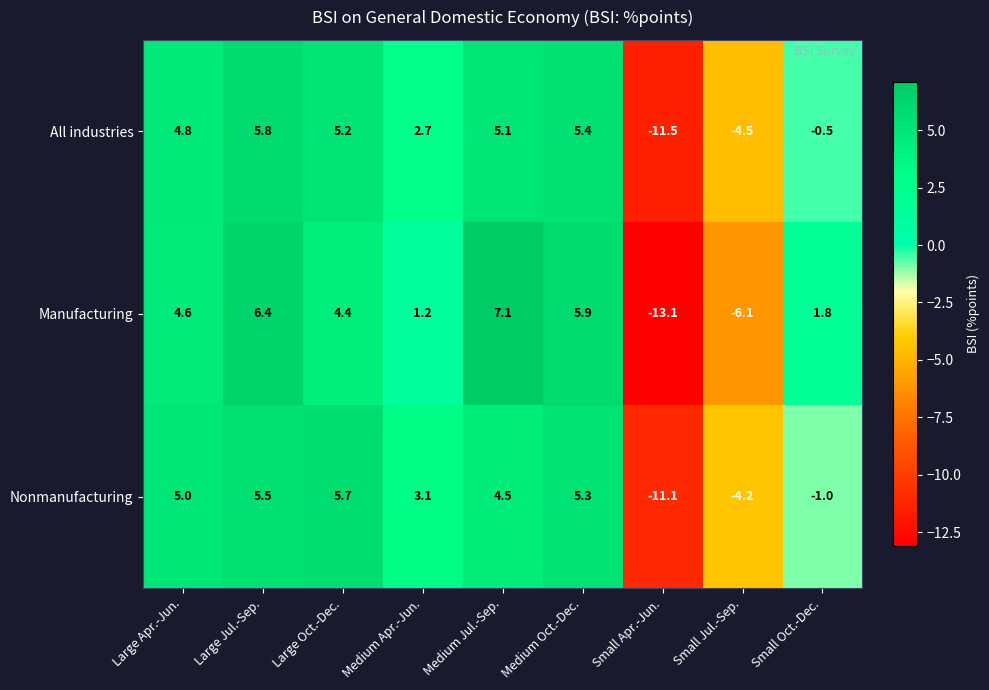

What is the sum of all All industries values?

12.5